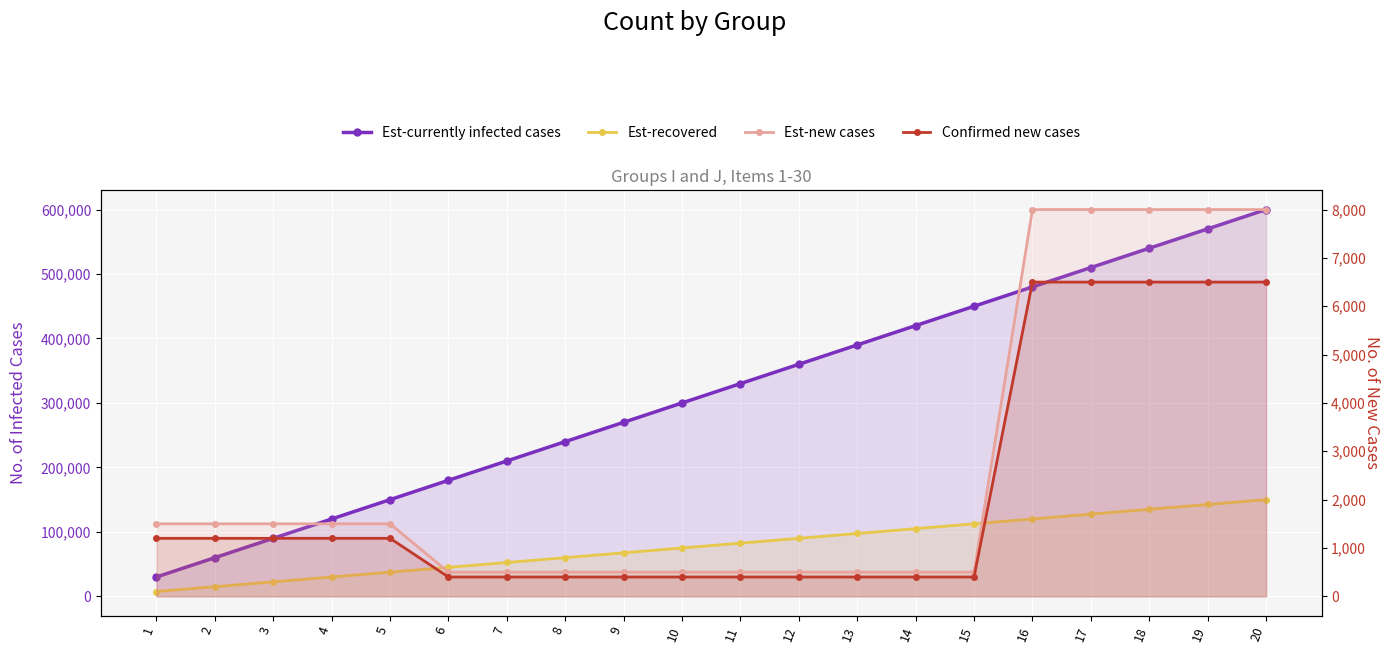

Is it true that Confirmed new cases equals 400 at 10?

True